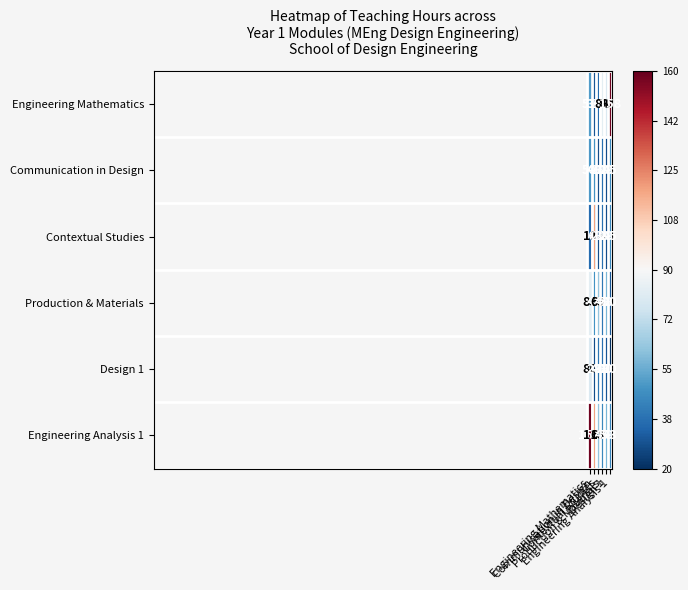

What is the spread (max minus min) of values at Communication in Design?

90